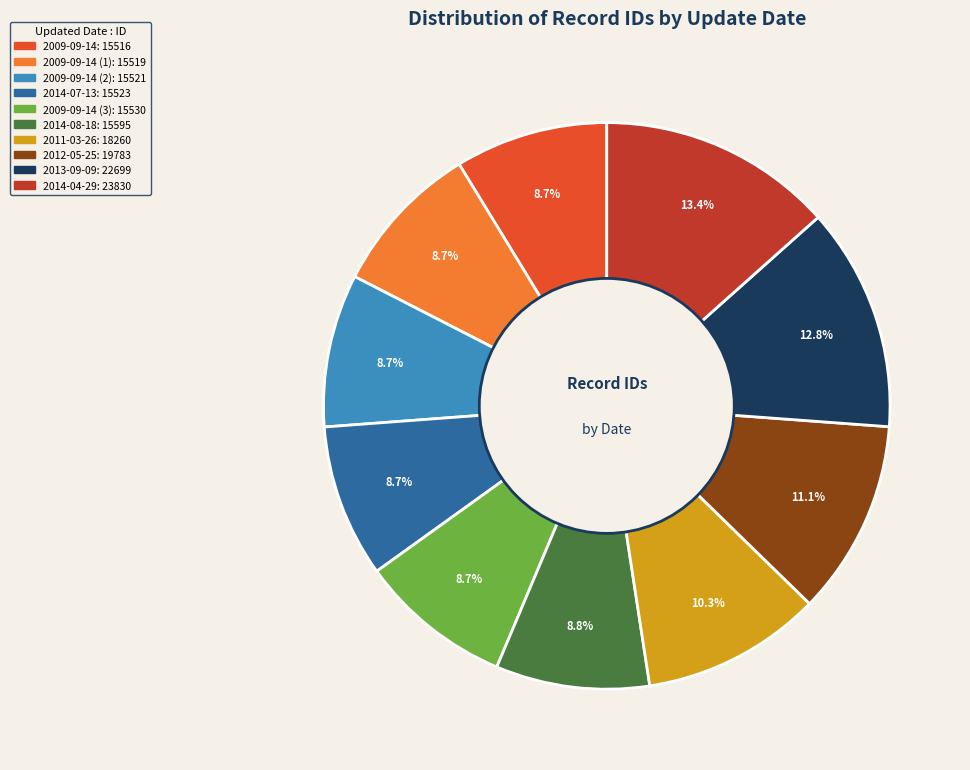

Is there a majority slice in this chart?

No